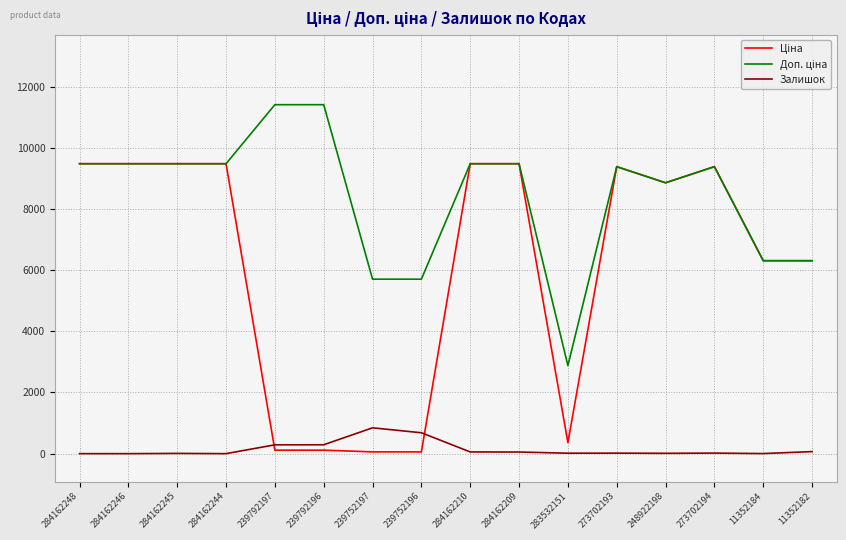

The Залишок series shows 0.0 at 284162244. True or false?

True